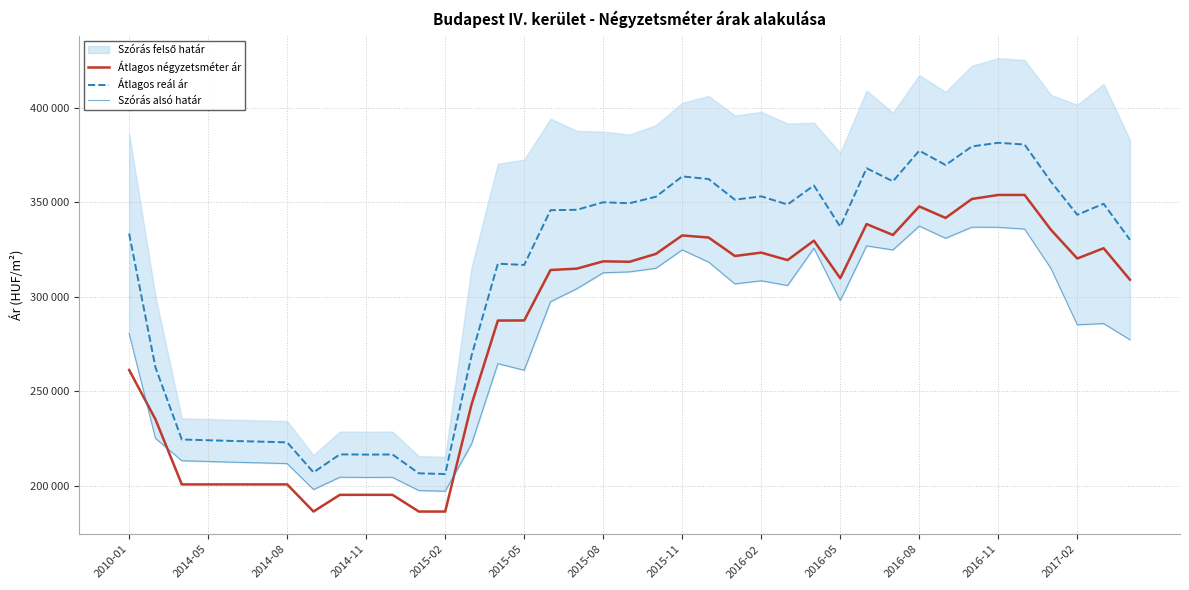

What is the approximate value of Átlagos négyzetsméter ár at 2015-08?

318818